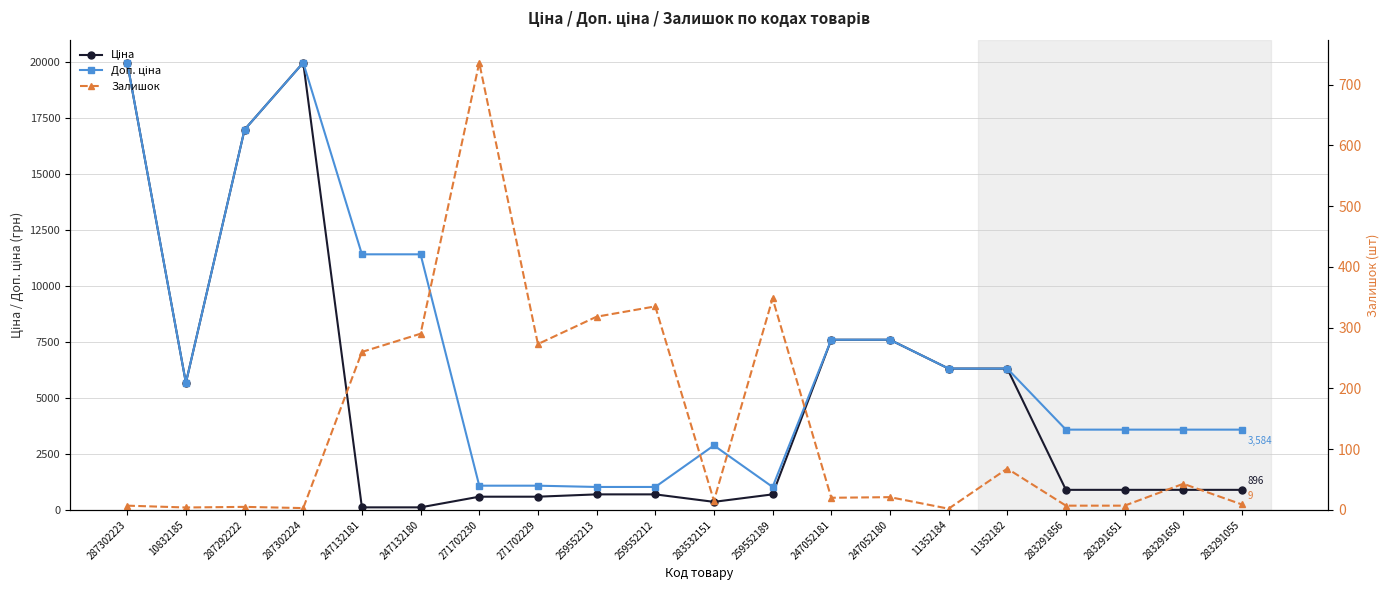

Where is the first local maximum for Залишок?

287292222